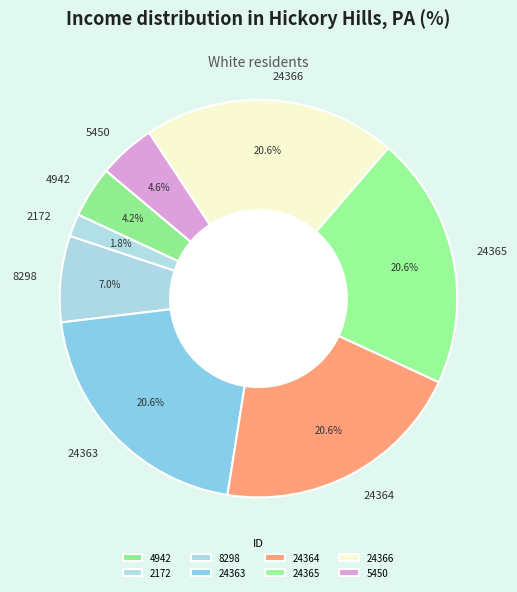

What is the smallest slice in the pie chart?

2172